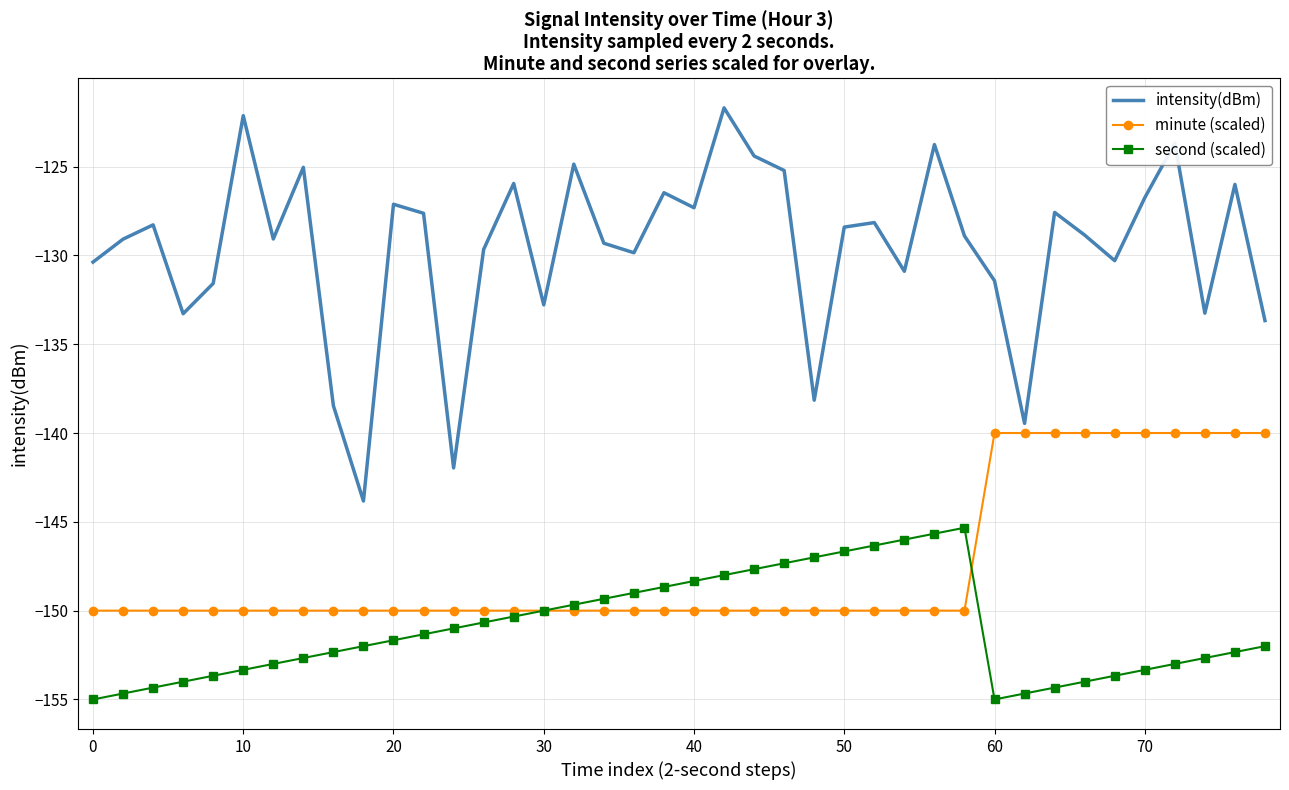

Rank the series by their average value, from lowest to highest.

second (scaled), minute (scaled), intensity(dBm)